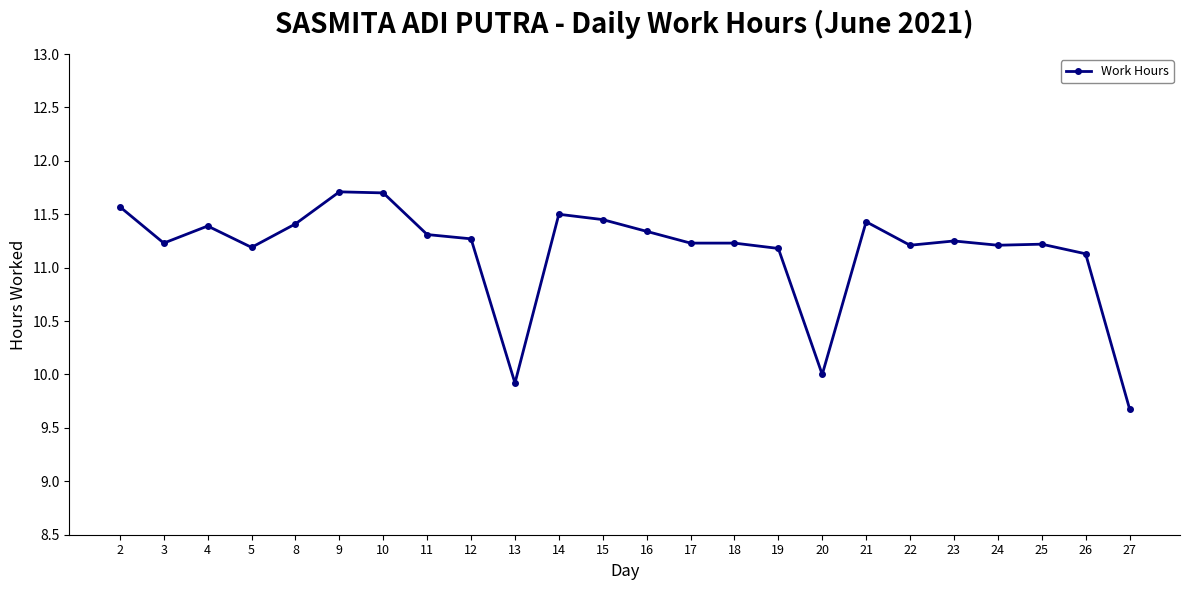

How many data points are less than 11?

3